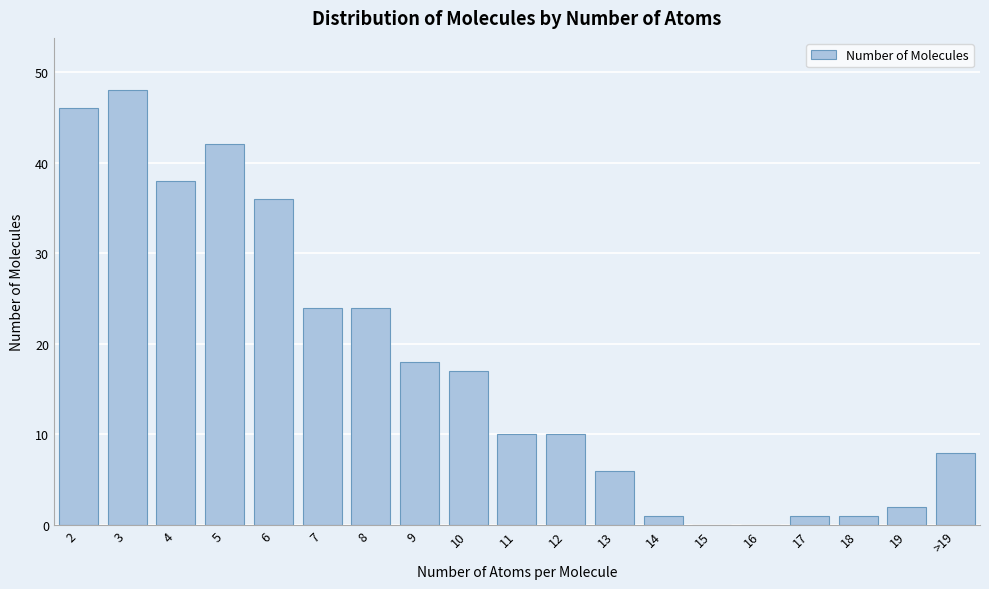

Reading right to left, what are all the values shown in this chart?

>19=8	19=2	18=1	17=1	16=0	15=0	14=1	13=6	12=10	11=10	10=17	9=18	8=24	7=24	6=36	5=42	4=38	3=48	2=46